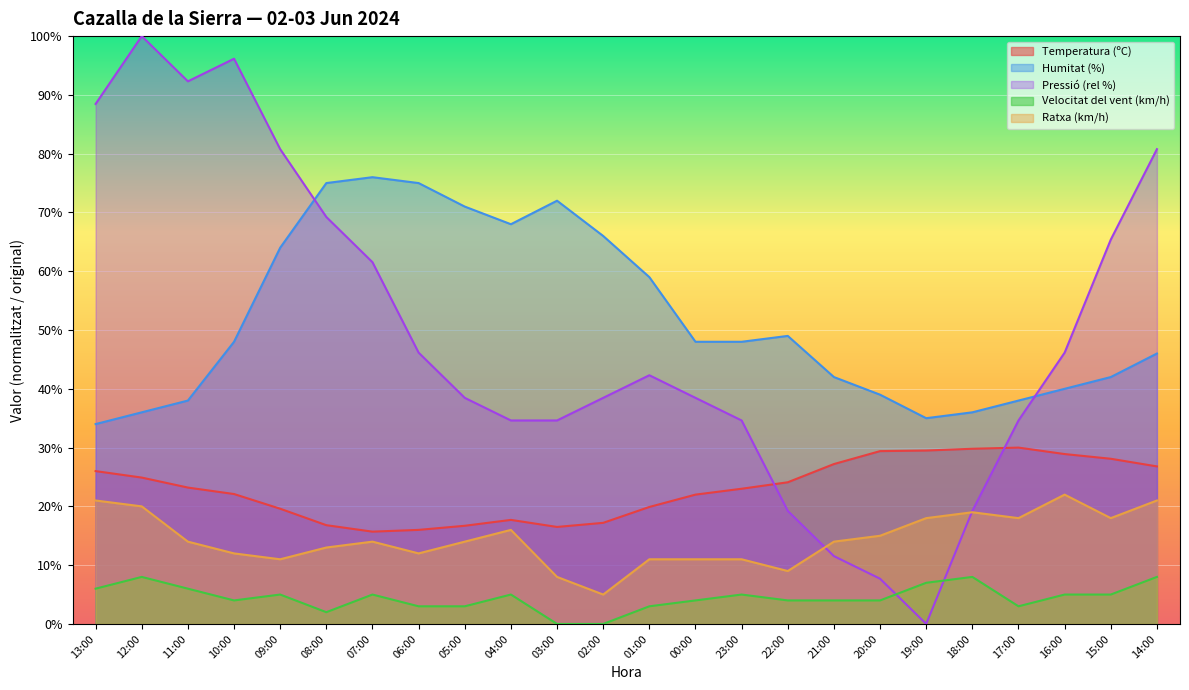

Is it true that Pressió (hPa) norm equals 0.0 at 19:00?

True